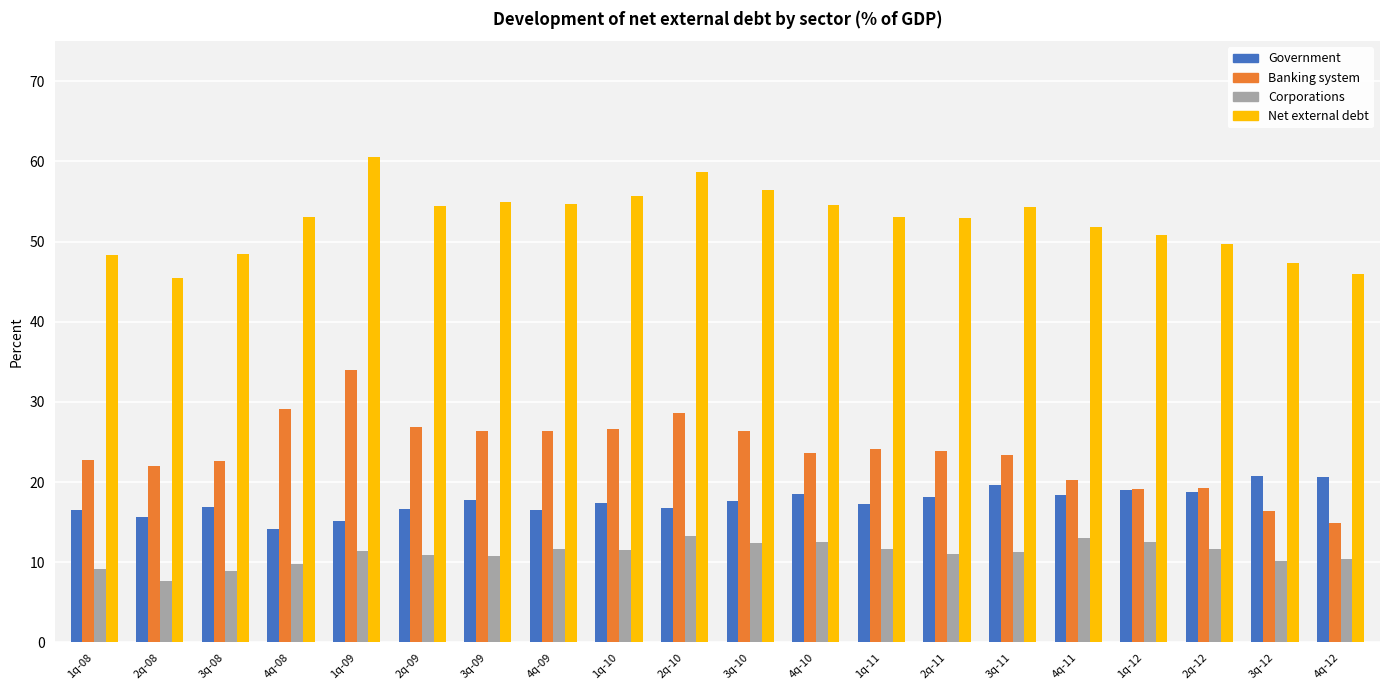

At which category is the sum across all series the highest?

1q-09